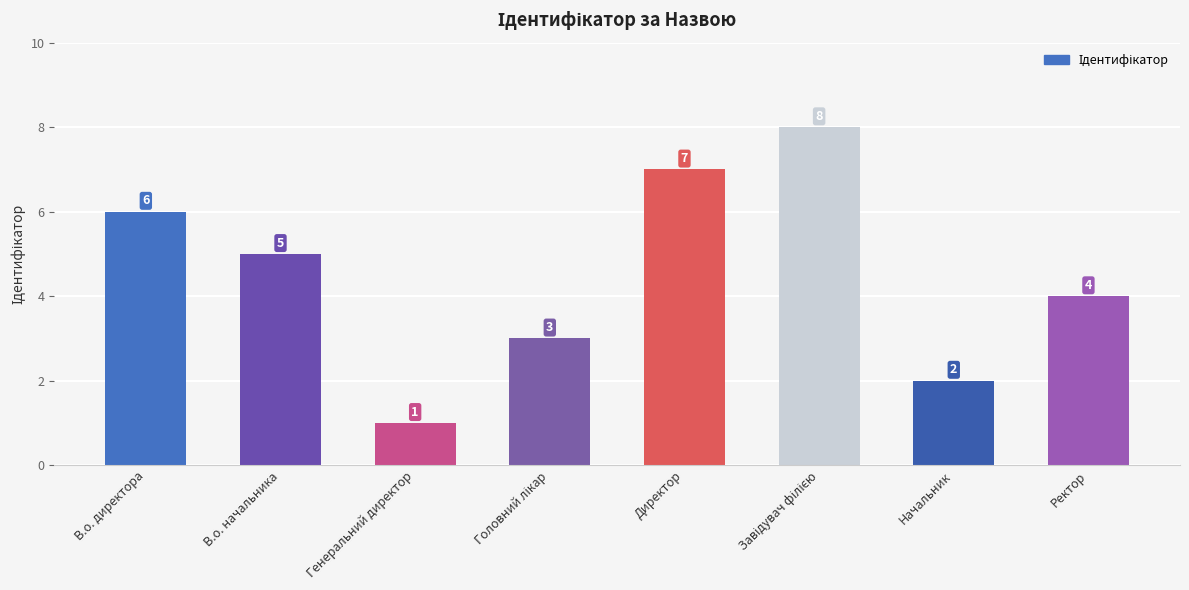

How many values are between 3 and 7?

5